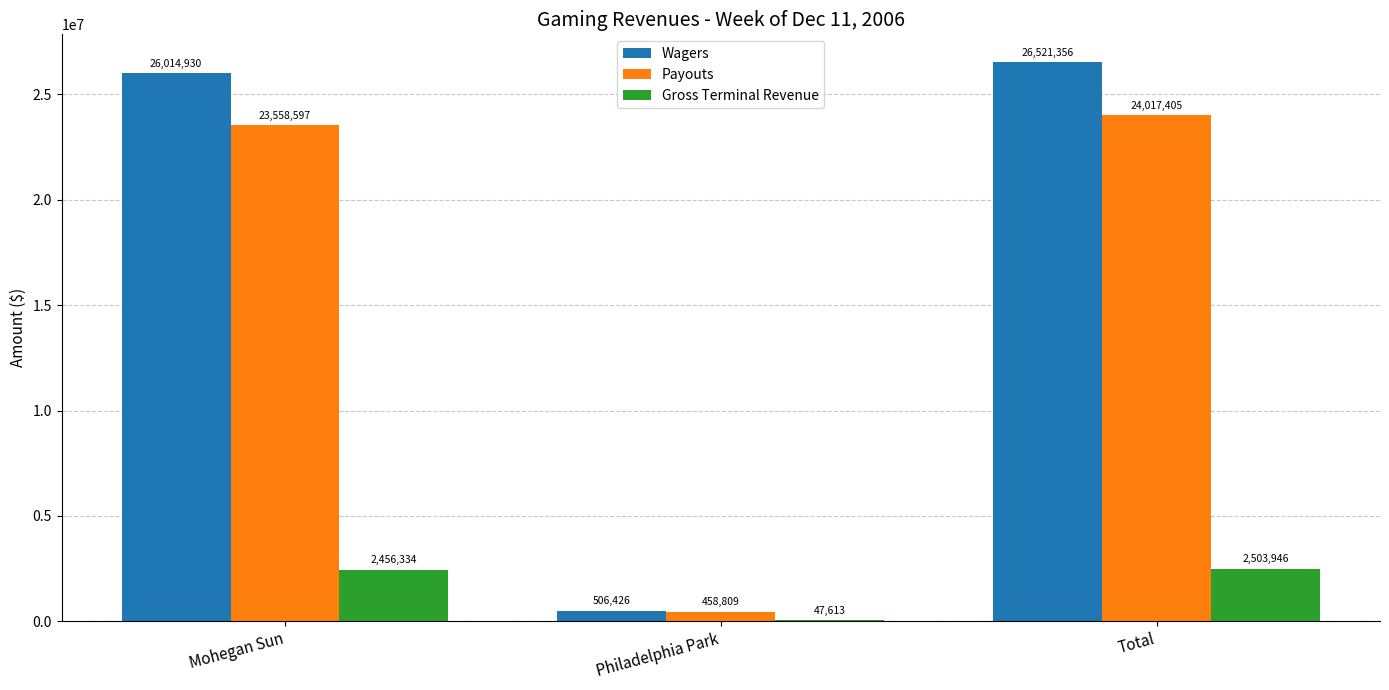

Are the bars grouped side by side (vs. stacked)?

Yes